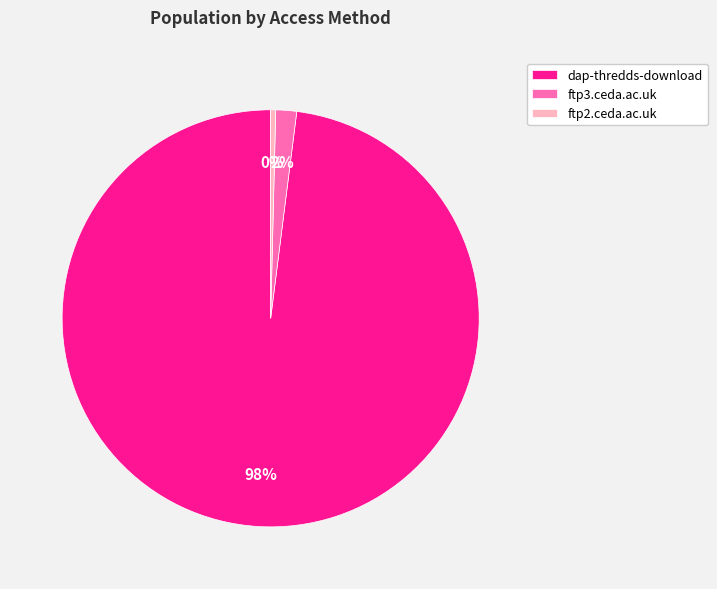

Is there any slice that represents more than half of the pie?

Yes